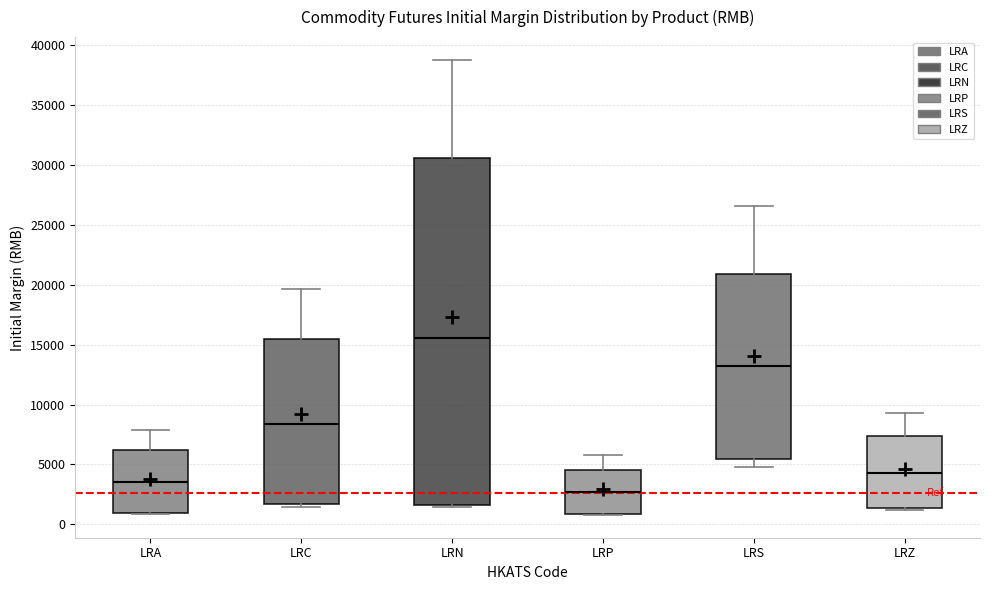

Which box is the tallest, from its lower edge to its upper edge?

LRN